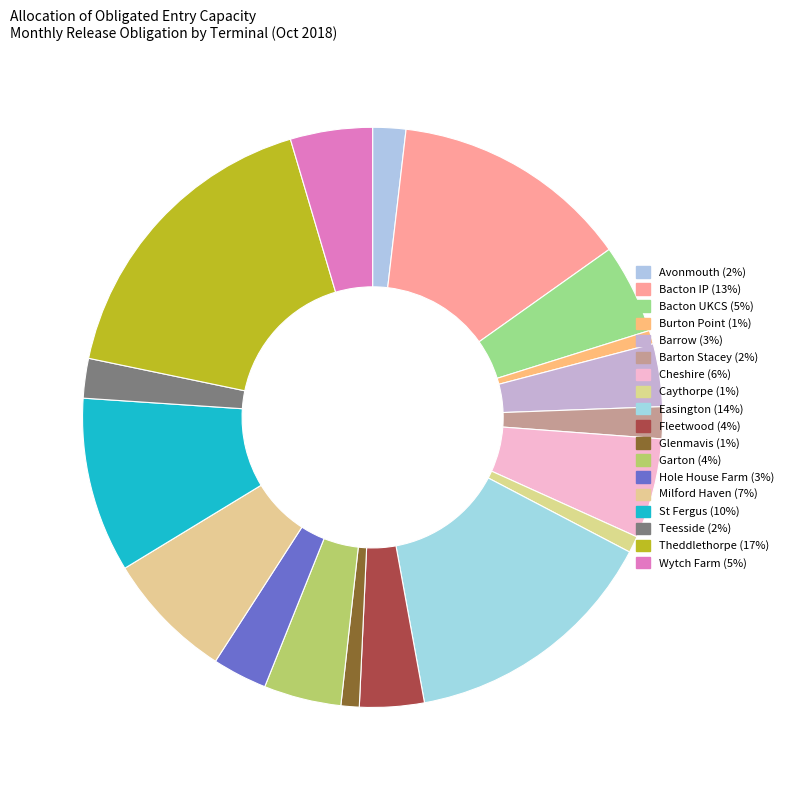

What is the smallest slice in the pie chart?

Burton Point